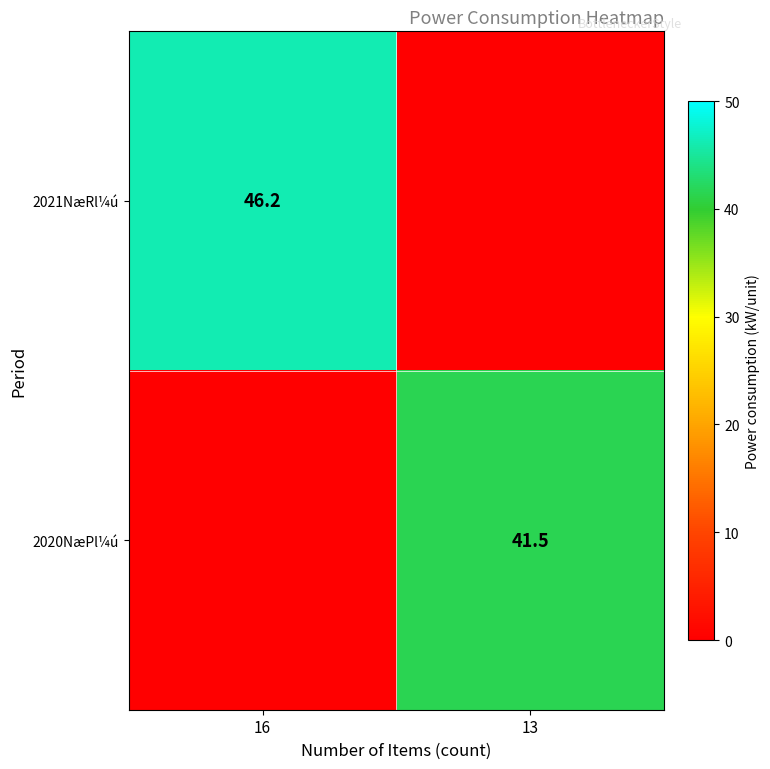

True or false: 2020NæPl¼ú has a value of 41.5 at 13.

True